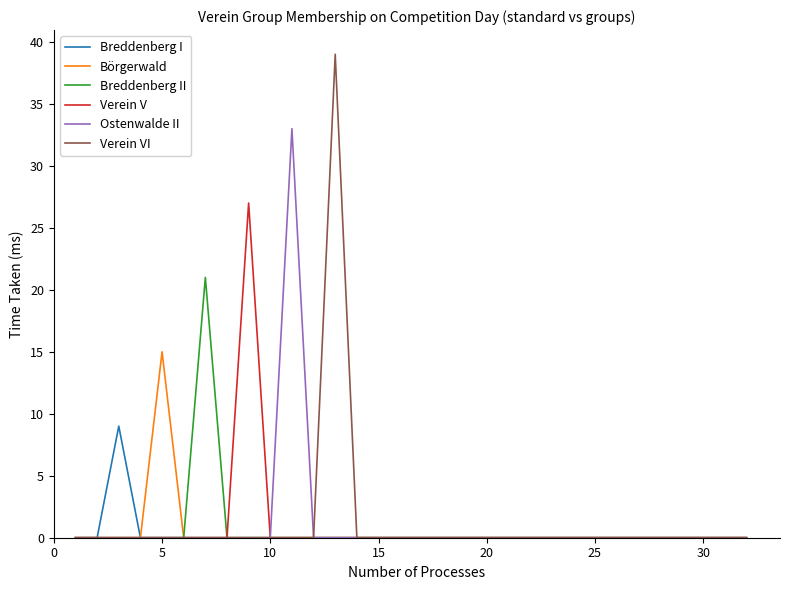

What is the difference between the maximum and minimum values in the Breddenberg I series?

9